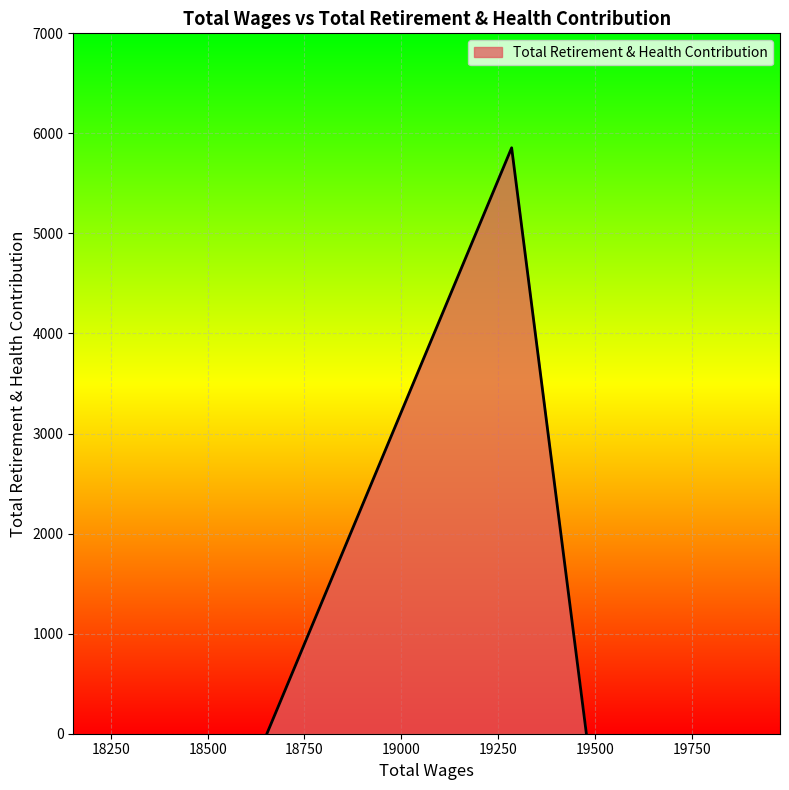

What is the maximum value shown in the chart?

5856